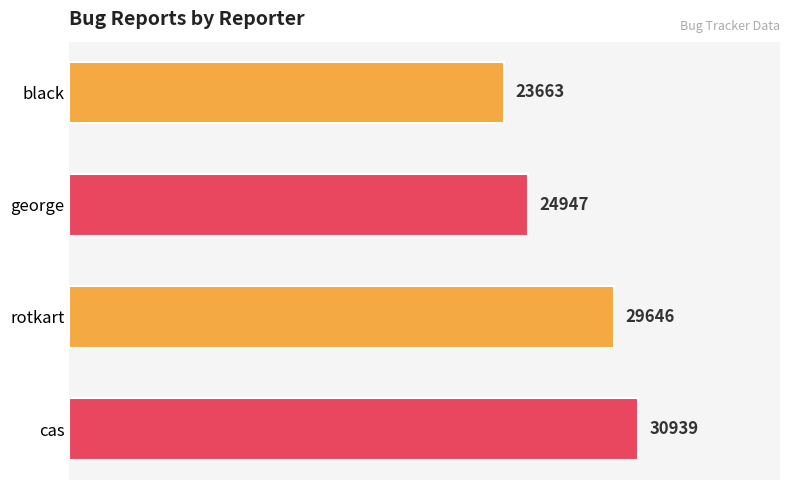

The chart shows a value of 5144 at black. True or false?

False